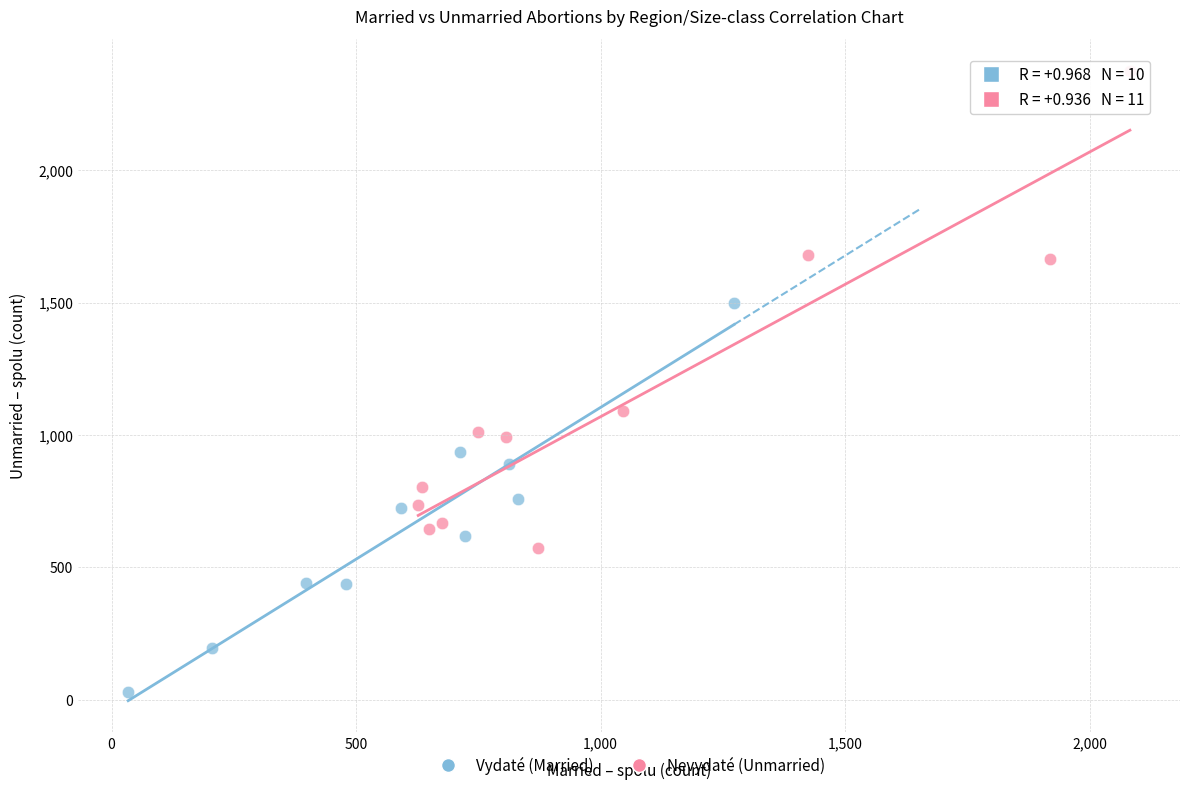

Which series has the widest spread of Y values?

Nevydaté (Unmarried)